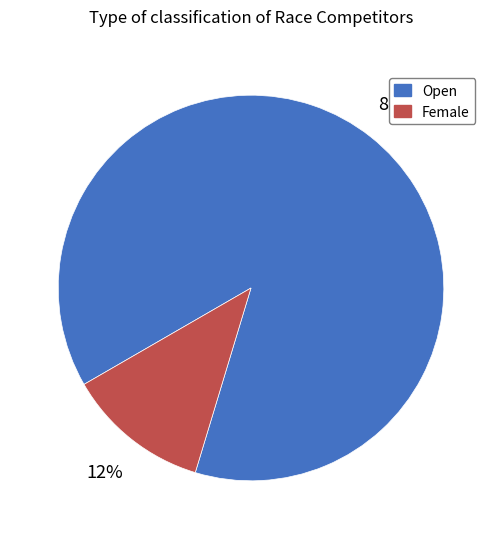

Count the number of slices in the pie.

2